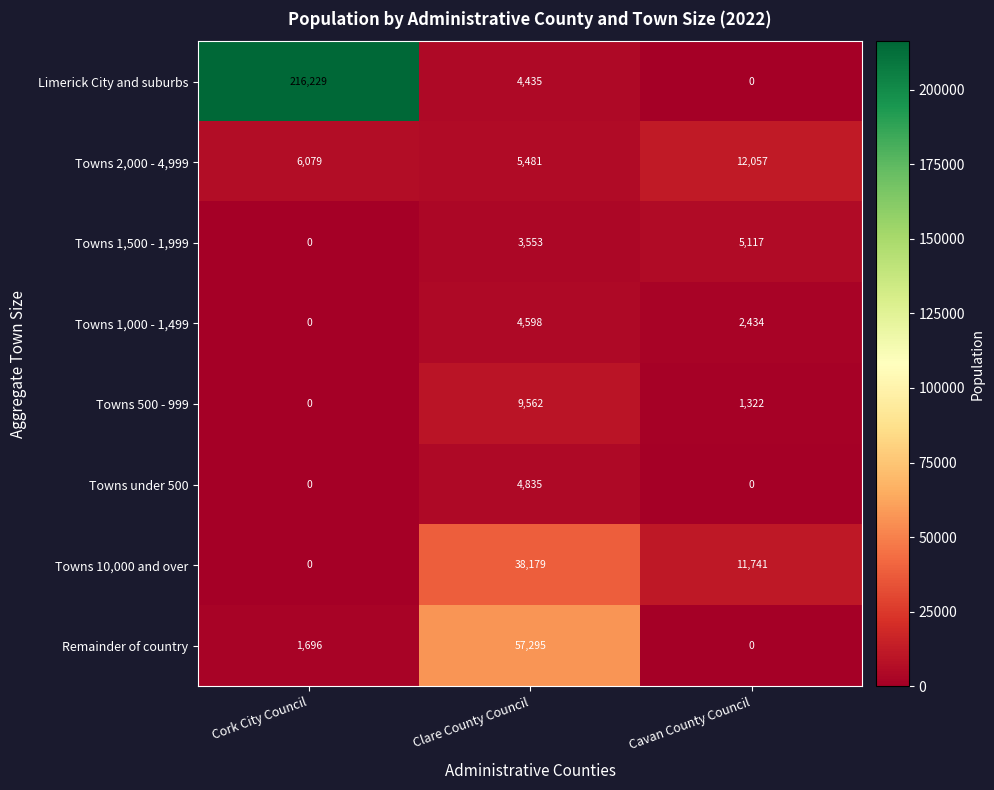

Reading right to left, transcribe all the data shown in this chart.

Limerick City and suburbs: Cavan County Council=0	Clare County Council=4435	Cork City Council=216229
Towns 2,000 - 4,999: Cavan County Council=12057	Clare County Council=5481	Cork City Council=6079
Towns 1,500 - 1,999: Cavan County Council=5117	Clare County Council=3553	Cork City Council=0
Towns 1,000 - 1,499: Cavan County Council=2434	Clare County Council=4598	Cork City Council=0
Towns 500 - 999: Cavan County Council=1322	Clare County Council=9562	Cork City Council=0
Towns under 500: Cavan County Council=0	Clare County Council=4835	Cork City Council=0
Towns 10,000 and over: Cavan County Council=11741	Clare County Council=38179	Cork City Council=0
Remainder of country: Cavan County Council=0	Clare County Council=57295	Cork City Council=1696